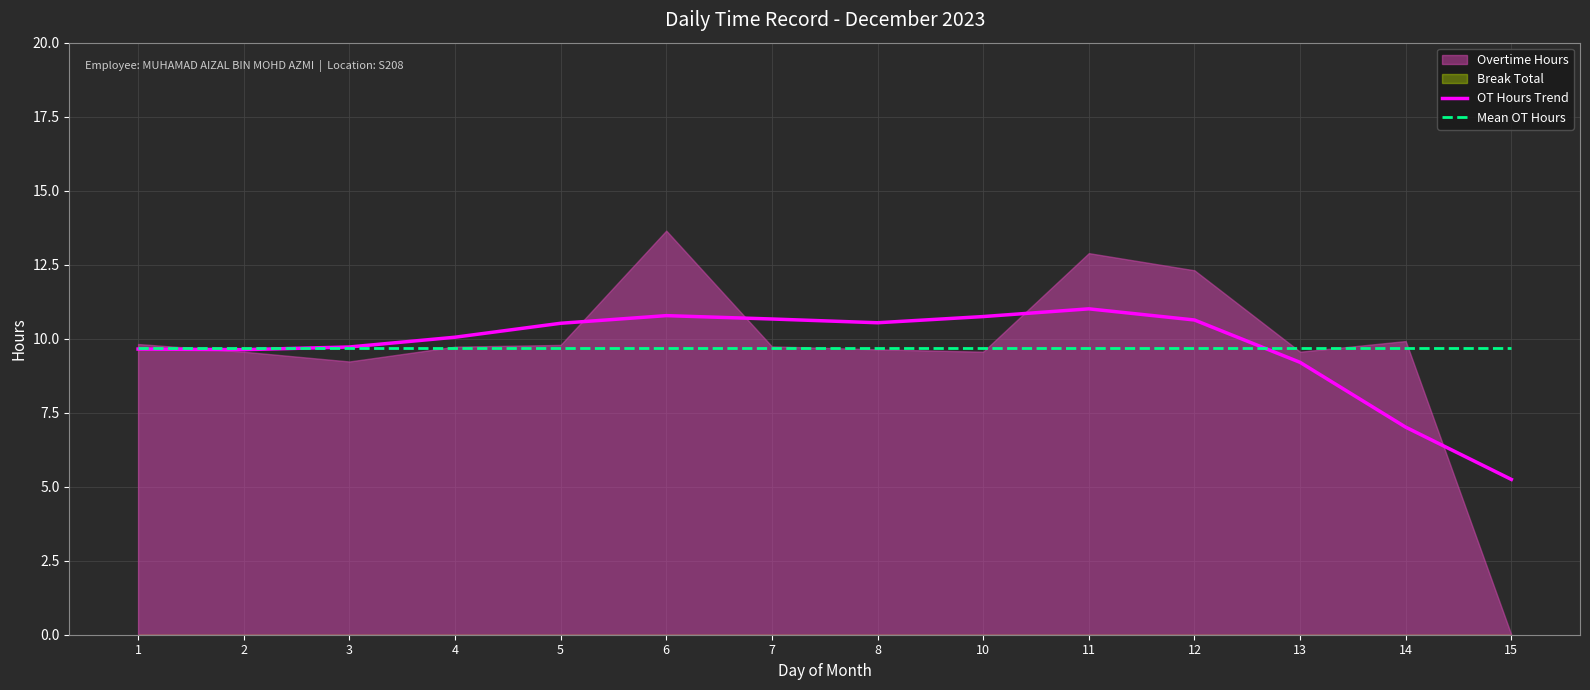

Between 13 and 1, which is larger?

1